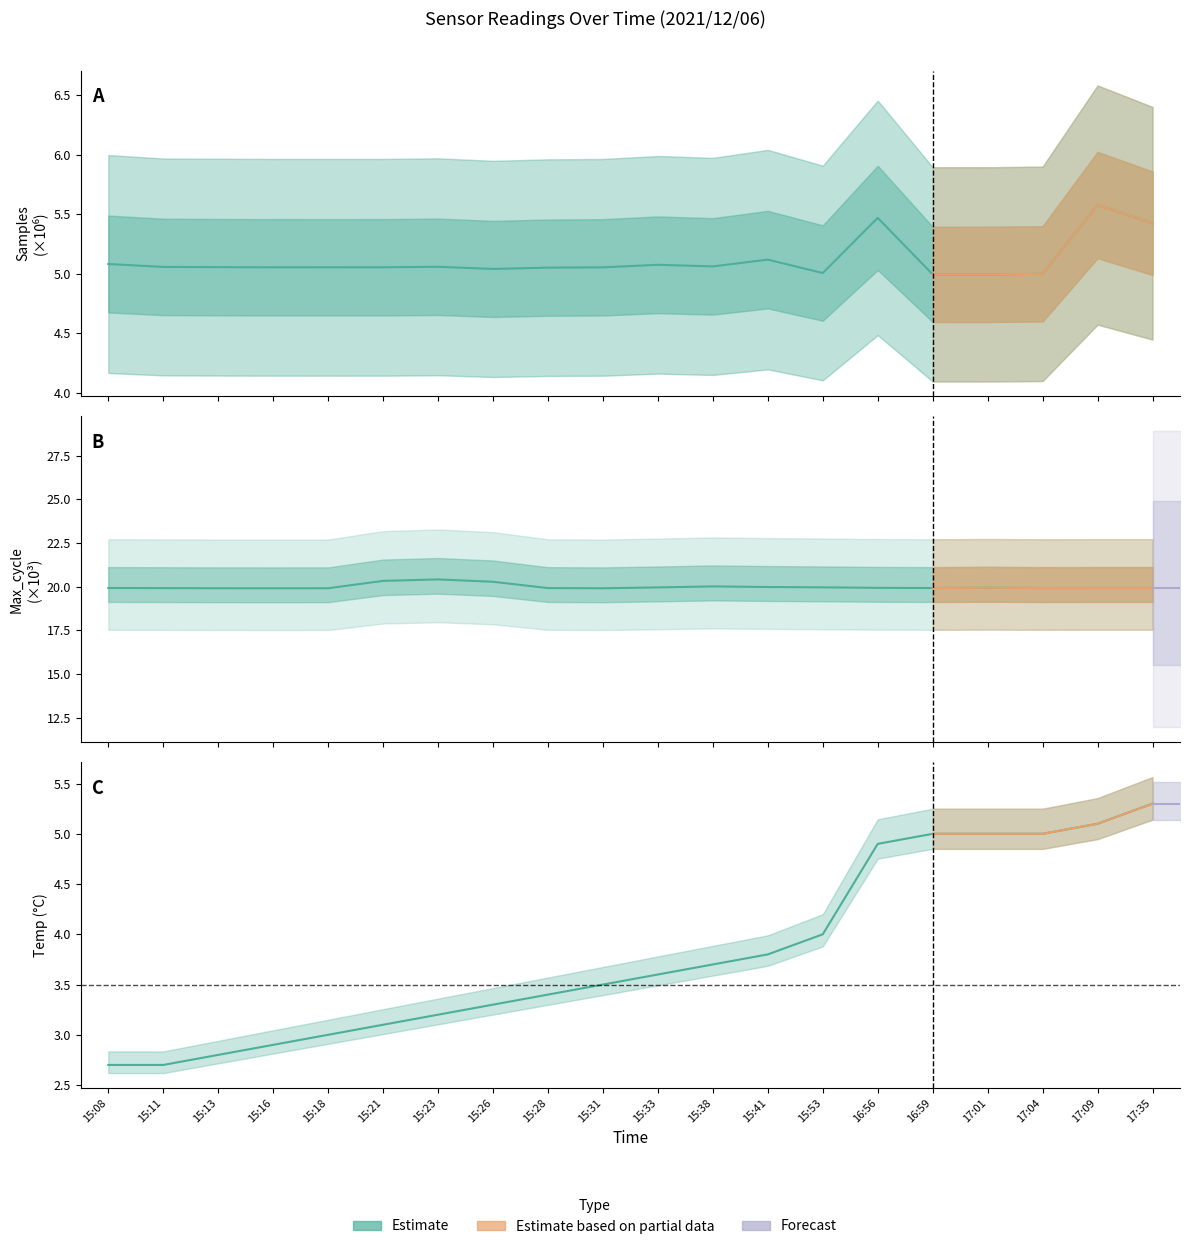

Reading right to left, extract all data points from this chart.

Samples: 17:35=5.4	17:09=5.6	17:04=5.0	17:01=5.0	16:59=5.0	16:56=5.5	15:53=5.0	15:41=5.1	15:38=5.1	15:33=5.1	15:31=5.1	15:28=5.1	15:26=5.0	15:23=5.1	15:21=5.1	15:18=5.1	15:16=5.1	15:13=5.1	15:11=5.1	15:08=5.1
Max_cycle: 17:35=19.9	17:09=19.9	17:04=19.9	17:01=19.9	16:59=19.9	16:56=19.9	15:53=20.0	15:41=20.0	15:38=20.0	15:33=20.0	15:31=19.9	15:28=19.9	15:26=20.3	15:23=20.4	15:21=20.3	15:18=19.9	15:16=19.9	15:13=19.9	15:11=19.9	15:08=19.9
Temp: 17:35=5.3	17:09=5.1	17:04=5.0	17:01=5.0	16:59=5.0	16:56=4.9	15:53=4.0	15:41=3.8	15:38=3.7	15:33=3.6	15:31=3.5	15:28=3.4	15:26=3.3	15:23=3.2	15:21=3.1	15:18=3.0	15:16=2.9	15:13=2.8	15:11=2.7	15:08=2.7